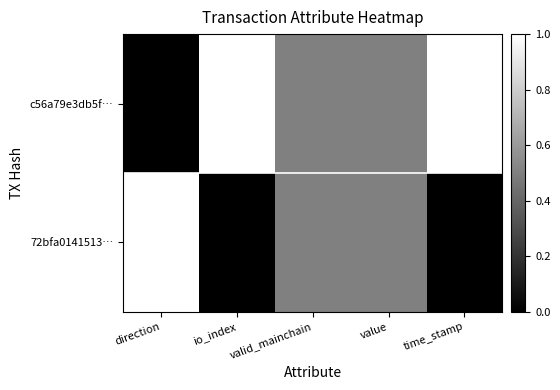

Rank the series by their average value, from lowest to highest.

72bfa0141513…, c56a79e3db5f…